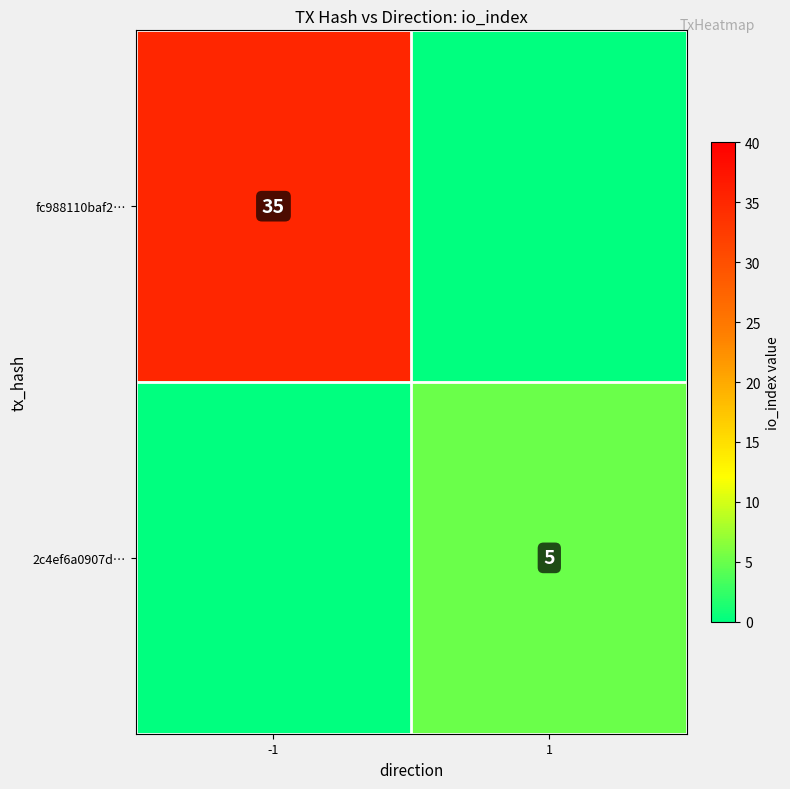

Is it true that fc988110baf2… equals 11 at -1?

False